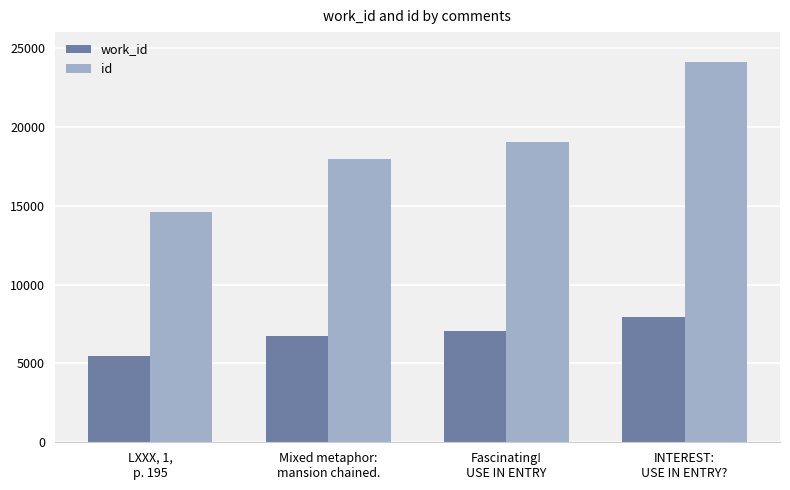

What is the average value of the id series?

18928